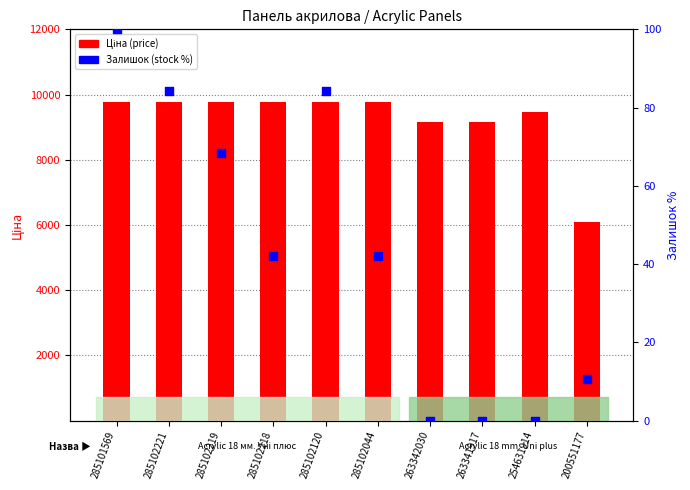

Which series has the largest total across all categories?

Ціна (price)